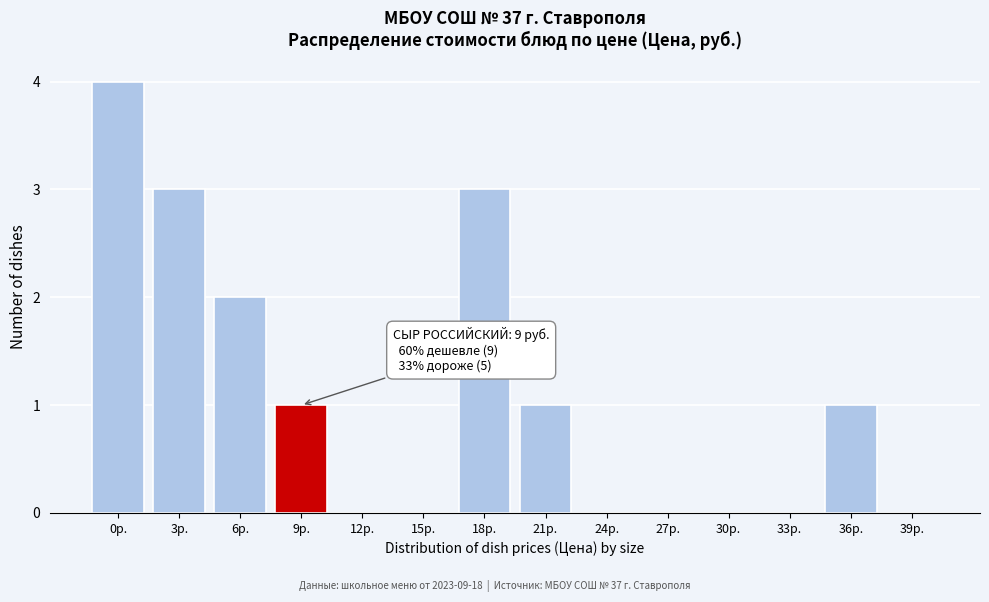

Reading left to right, list all the values displayed in this chart.

0р.=4	3р.=3	6р.=2	9р.=1	12р.=0	15р.=0	18р.=3	21р.=1	24р.=0	27р.=0	30р.=0	33р.=0	36р.=1	39р.=0